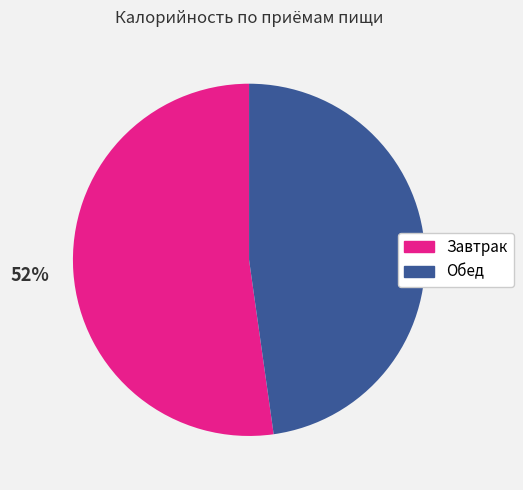

To the nearest percent, what is the difference between the largest and smallest slice percentages?

4%